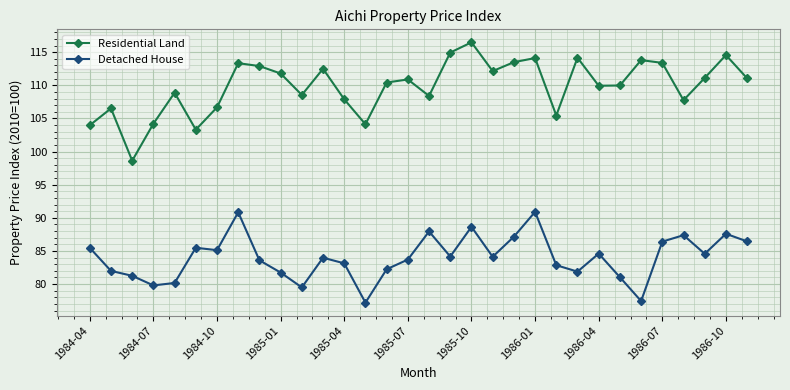

What is the value of the Detached House point at the 4th from the left?

79.8